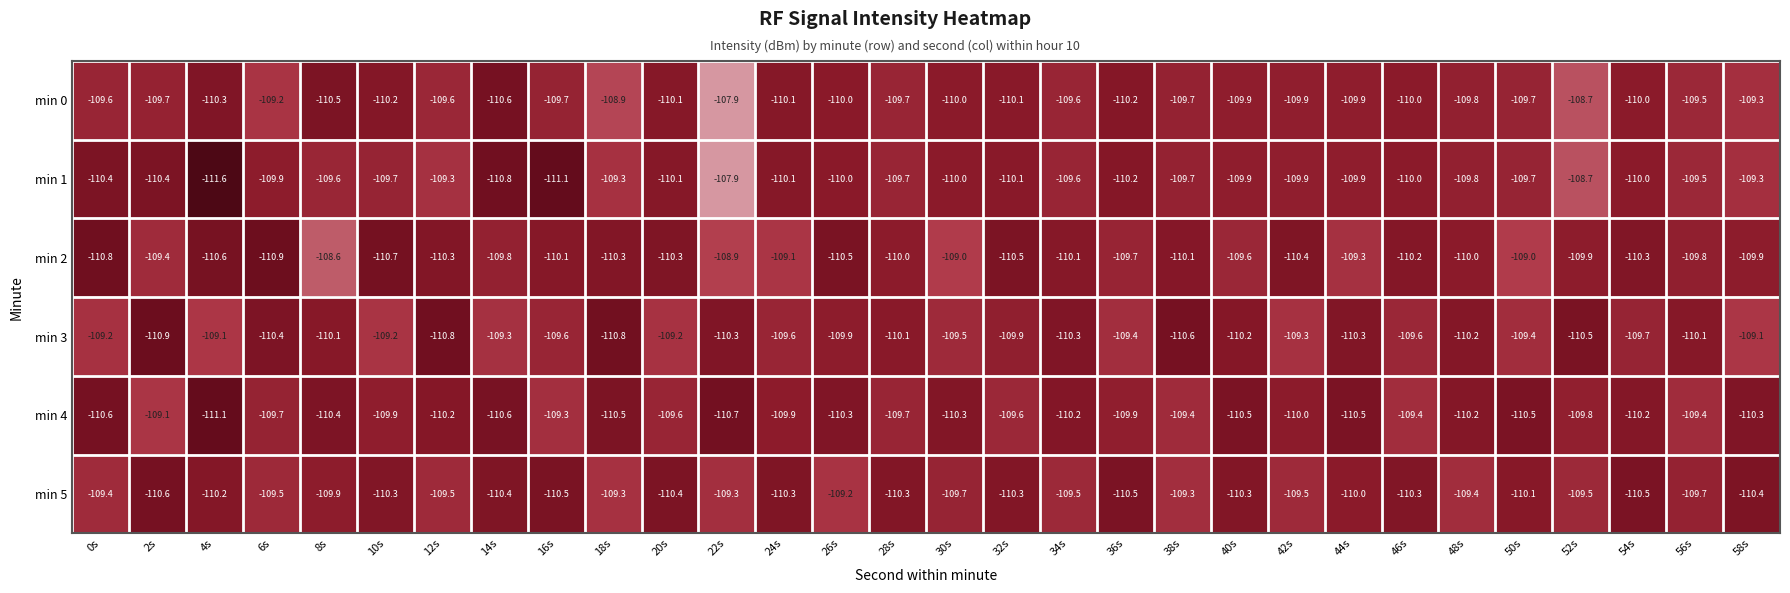

At how many categories does at least one series exceed -108?

1